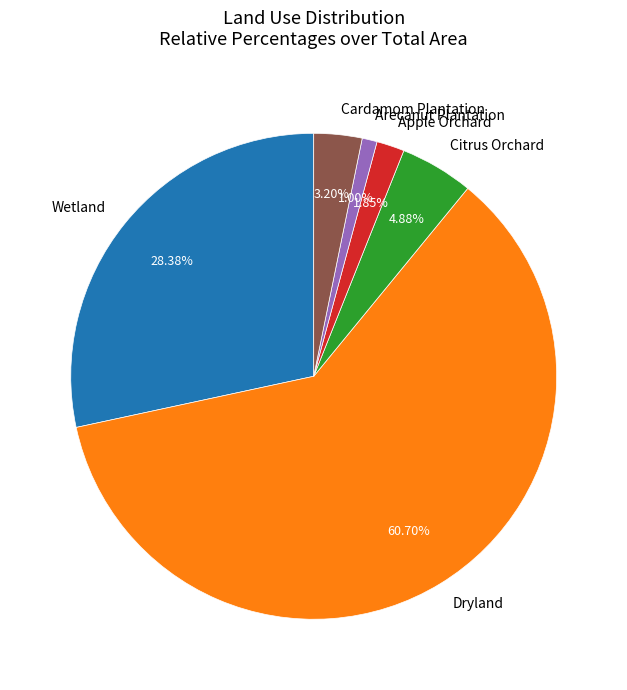

Rank the categories by value from lowest to highest.

Arecanut Plantation, Apple Orchard, Cardamom Plantation, Citrus Orchard, Wetland, Dryland